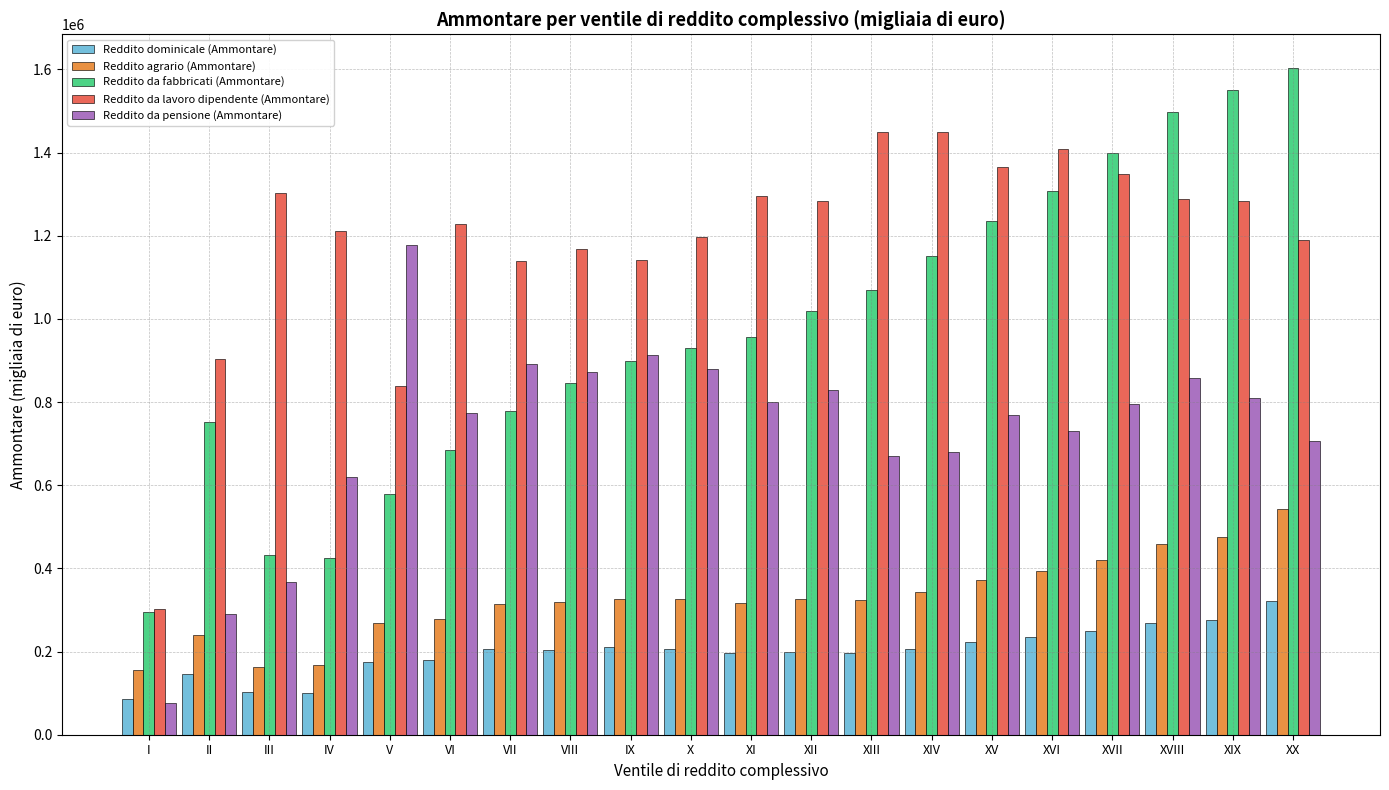

How many values in the Reddito agrario (Ammontare) series are below 325360?

10